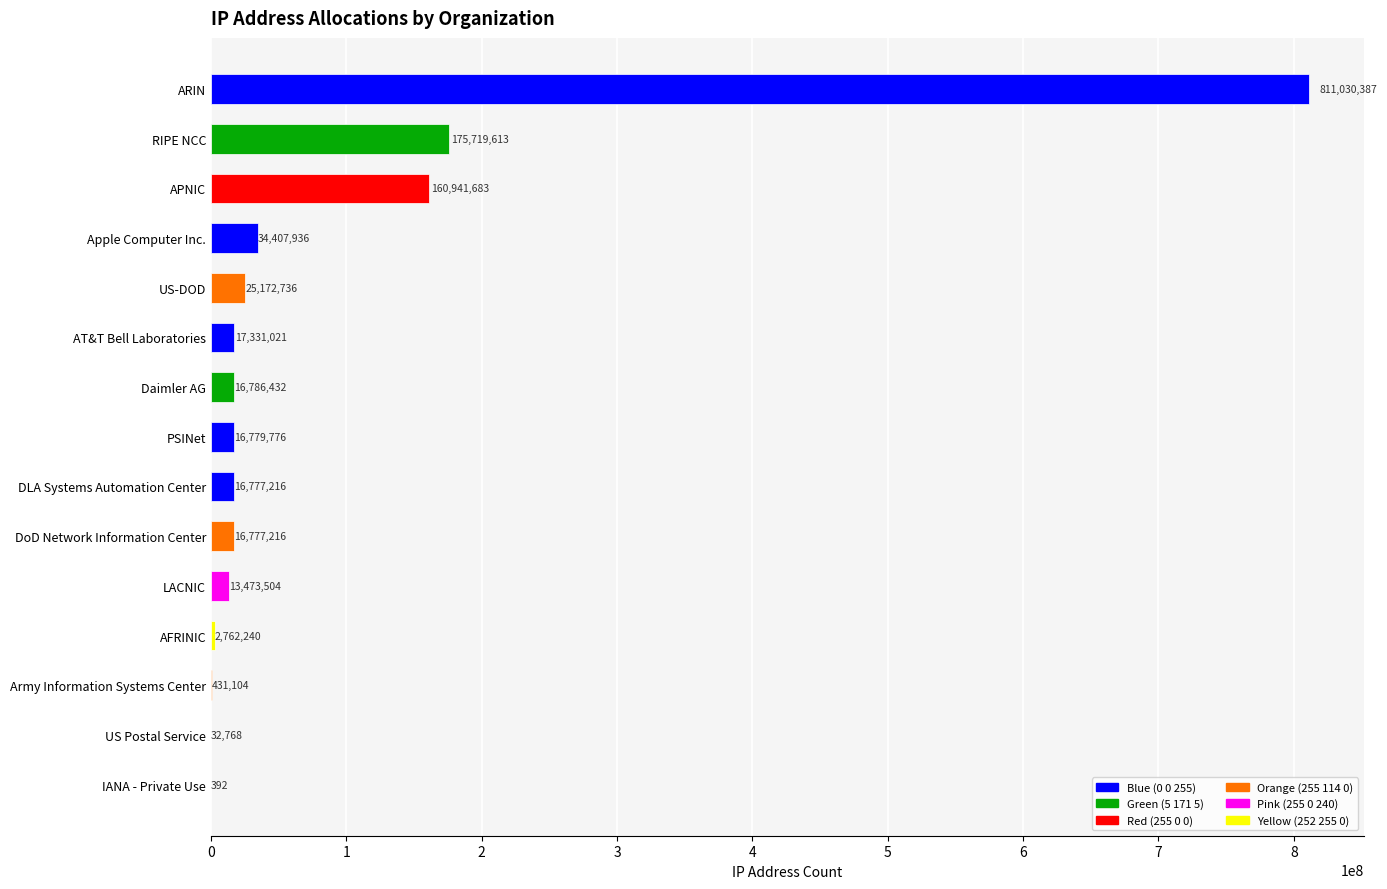

What is the change in value from DLA Systems Automation Center to Army Information Systems Center?

-16346112